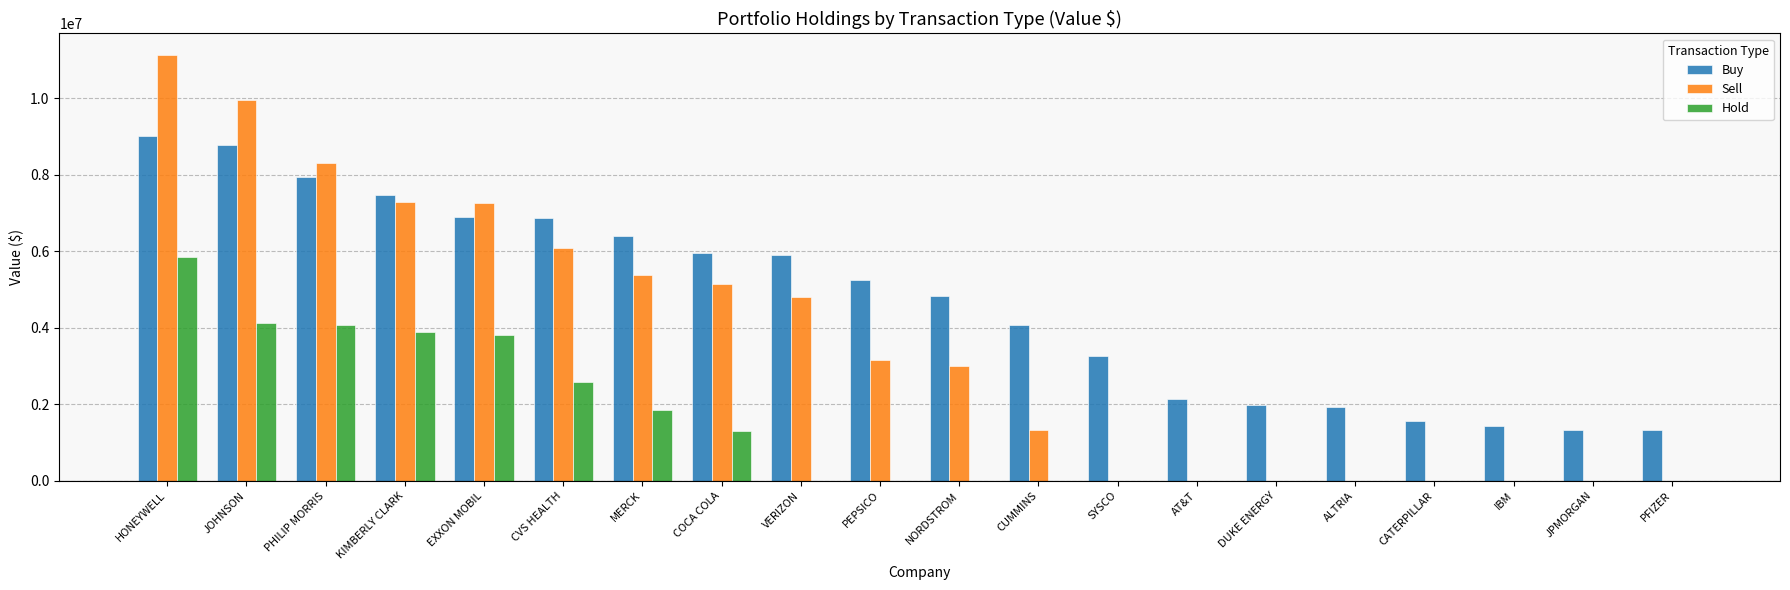

What is the sum of all Hold values?

27506000